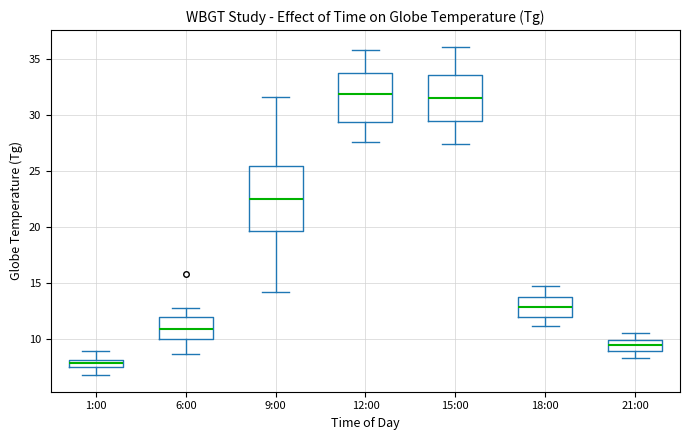

Where is the upper edge of the box for 15:00 on the y-axis? The values are not printed on the chart, so give them approximately, as read against the axis.

33.5